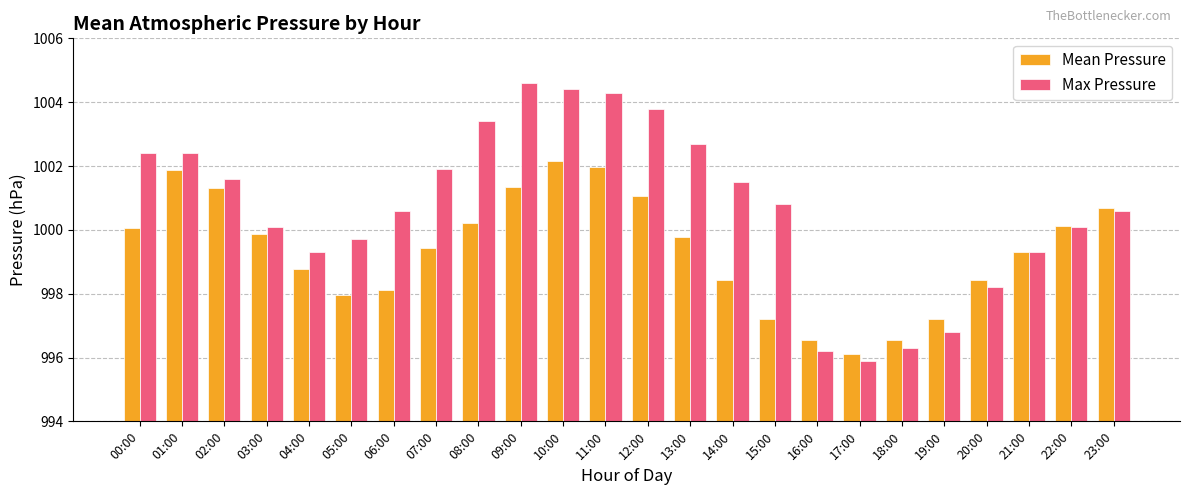

The value of Mean Pressure at 10:00 is 1670.9. True or false?

False